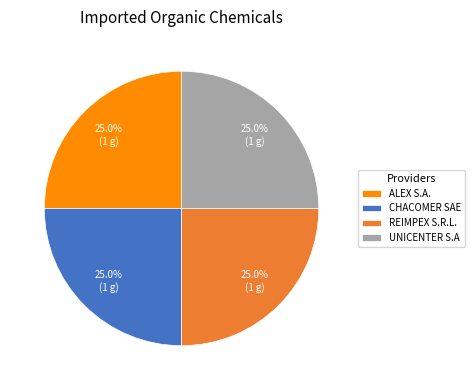

Is UNICENTER S.A the majority of the pie?

No